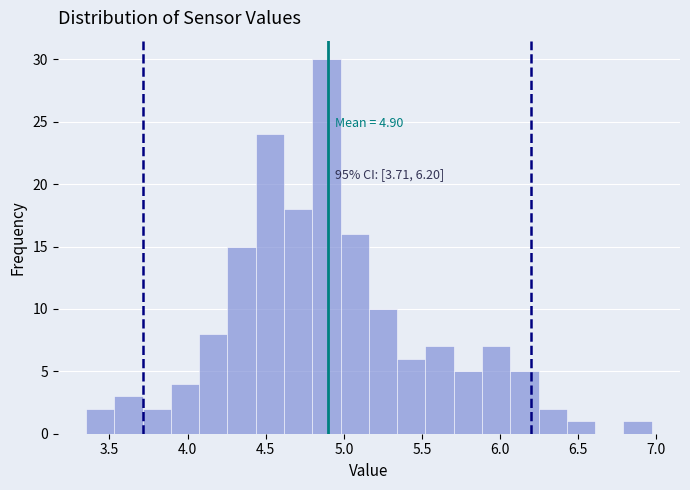

Around what value on the x-axis is the tallest bar? Give the approximate position of its centre, as read against the axis.

4.90